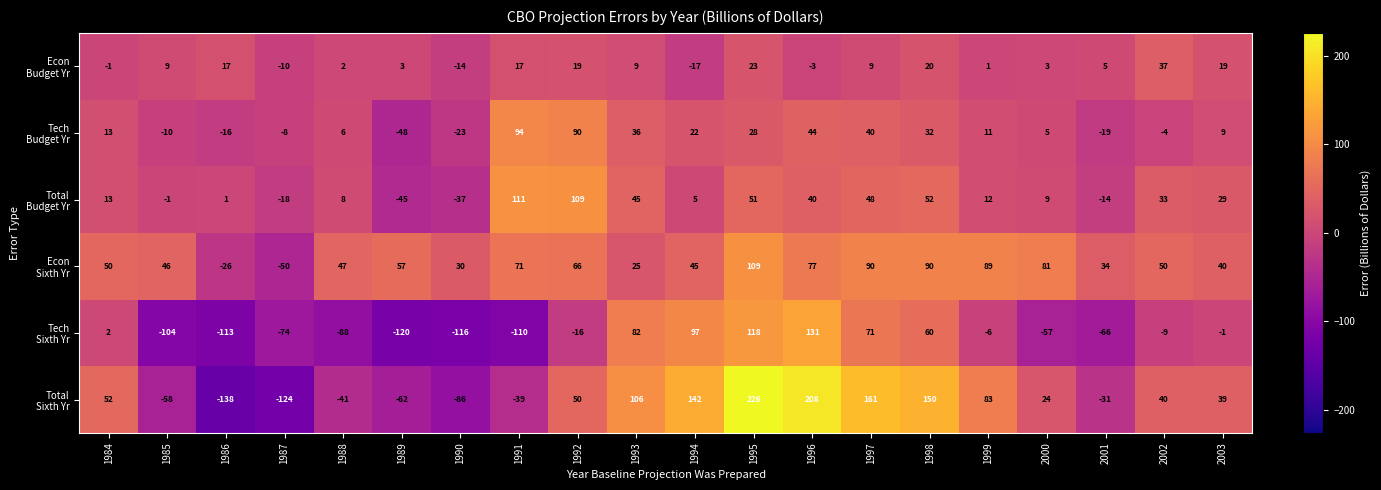

What is the difference between the highest and lowest values at 2000?

138